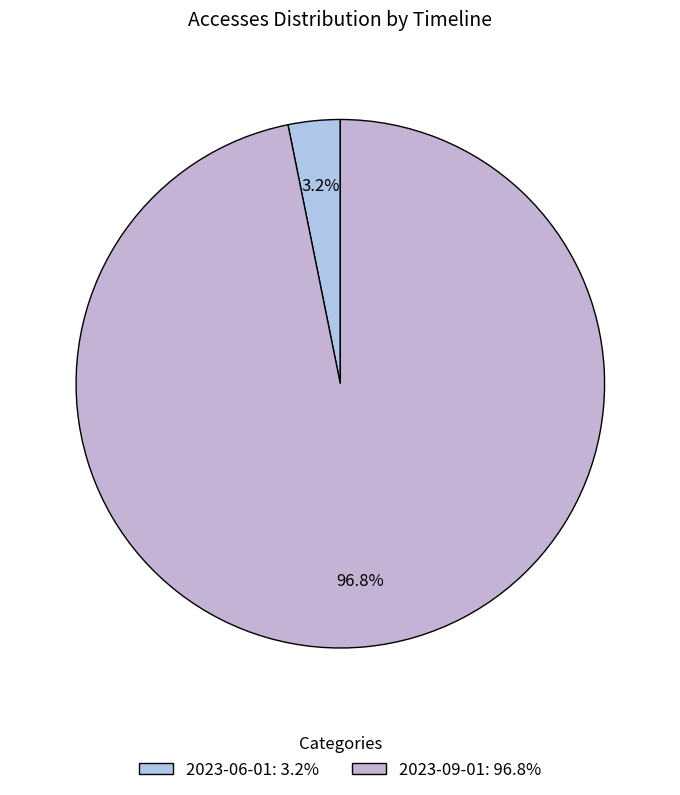

How many segments does this pie chart have?

2